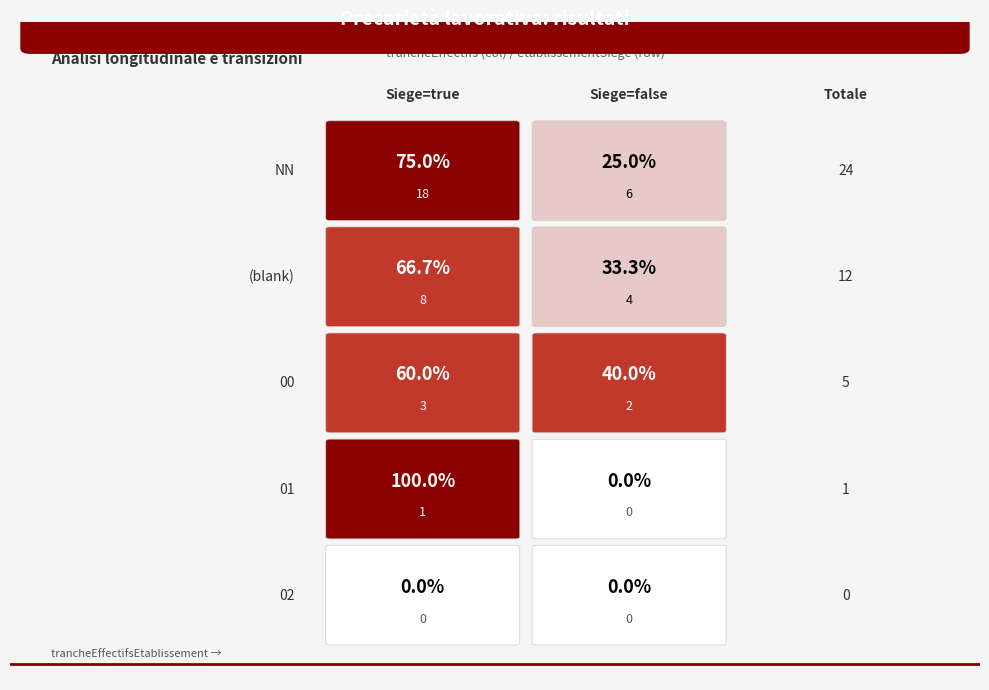

The false series shows 0 at 02. True or false?

True